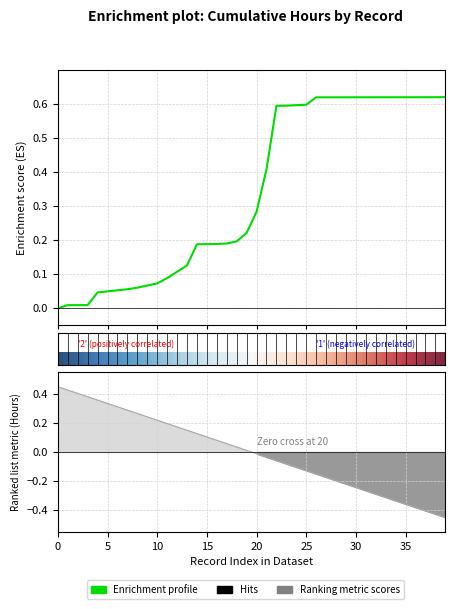

Is it true that the value at 2014-12-22 is 0.0?

False